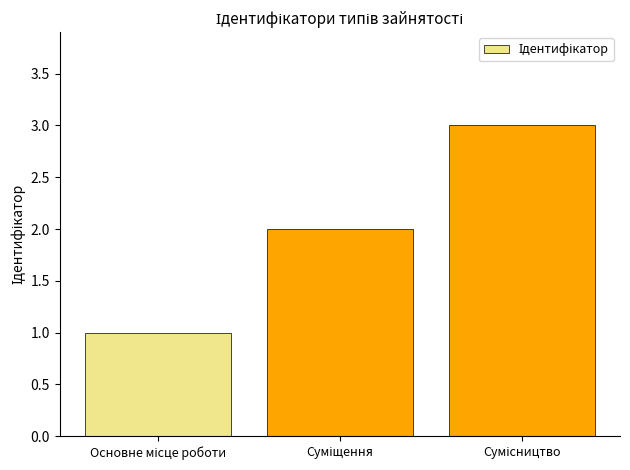

What is the difference between the maximum and minimum values?

2